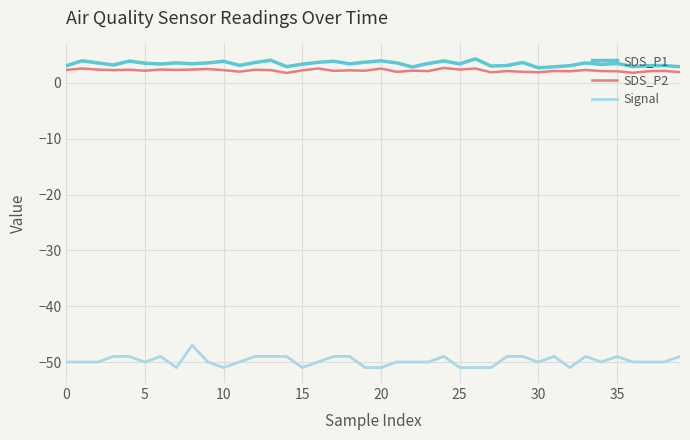

What is the difference between the maximum and minimum values in the SDS_P1 series?

1.6